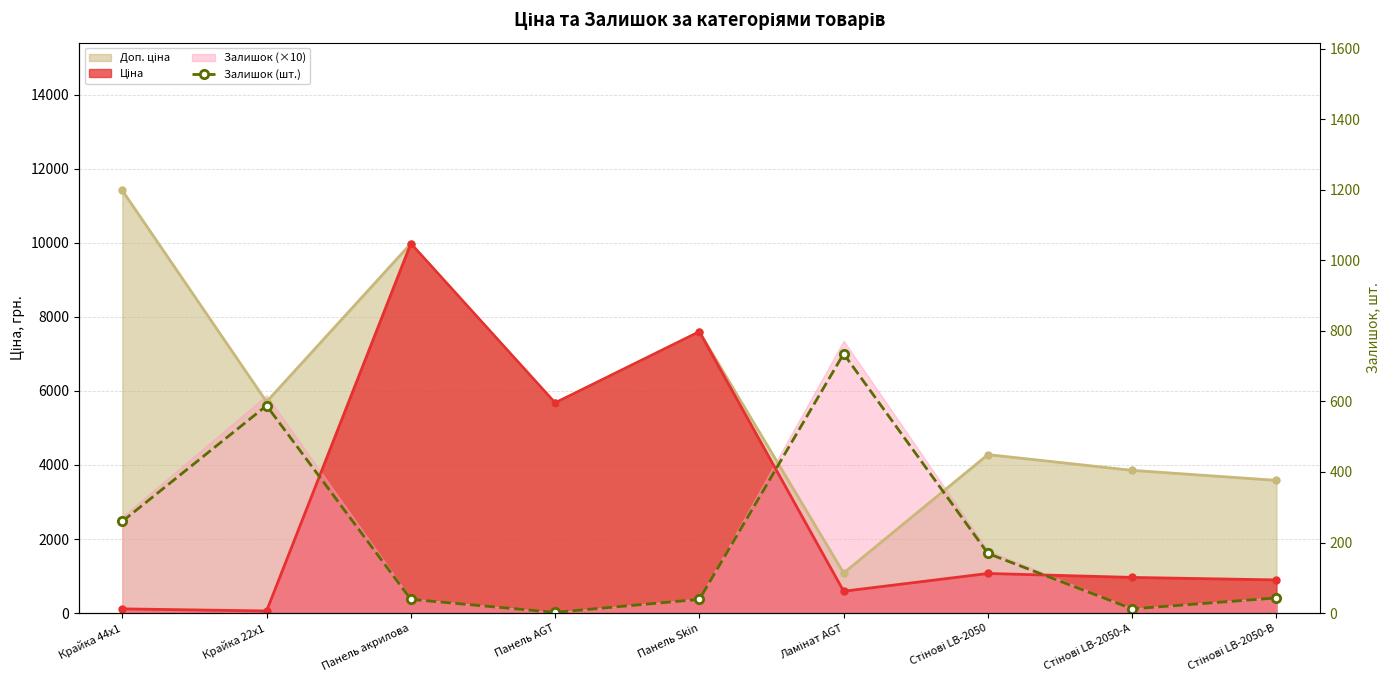

What is the smallest value displayed?

2